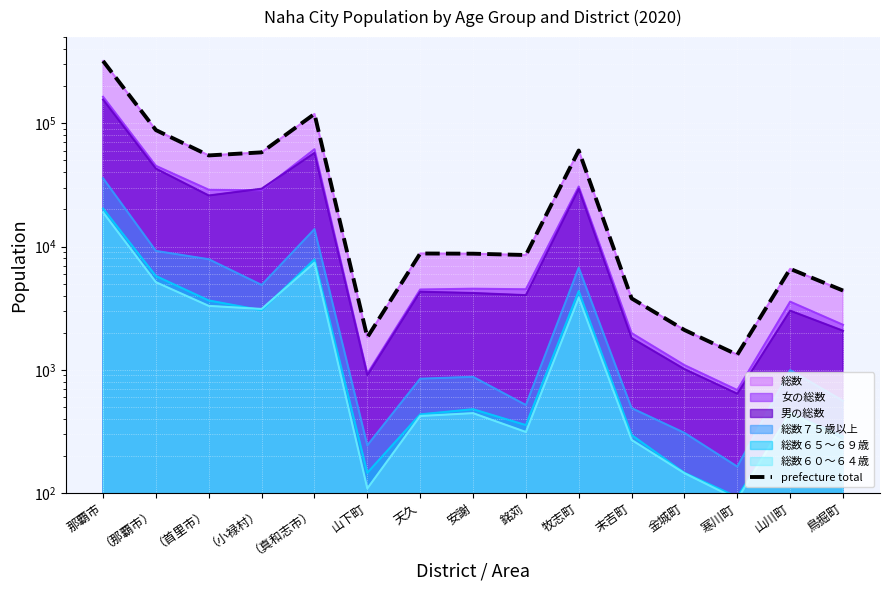

What position from the right is 銘苅?

7